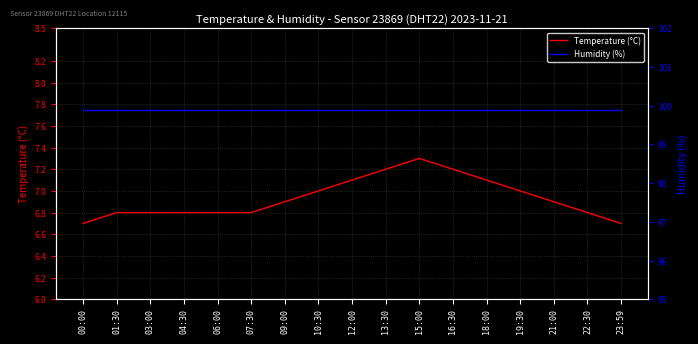

Between 00:00 and 16:30, which series saw the biggest shift?

Temperature (°C)